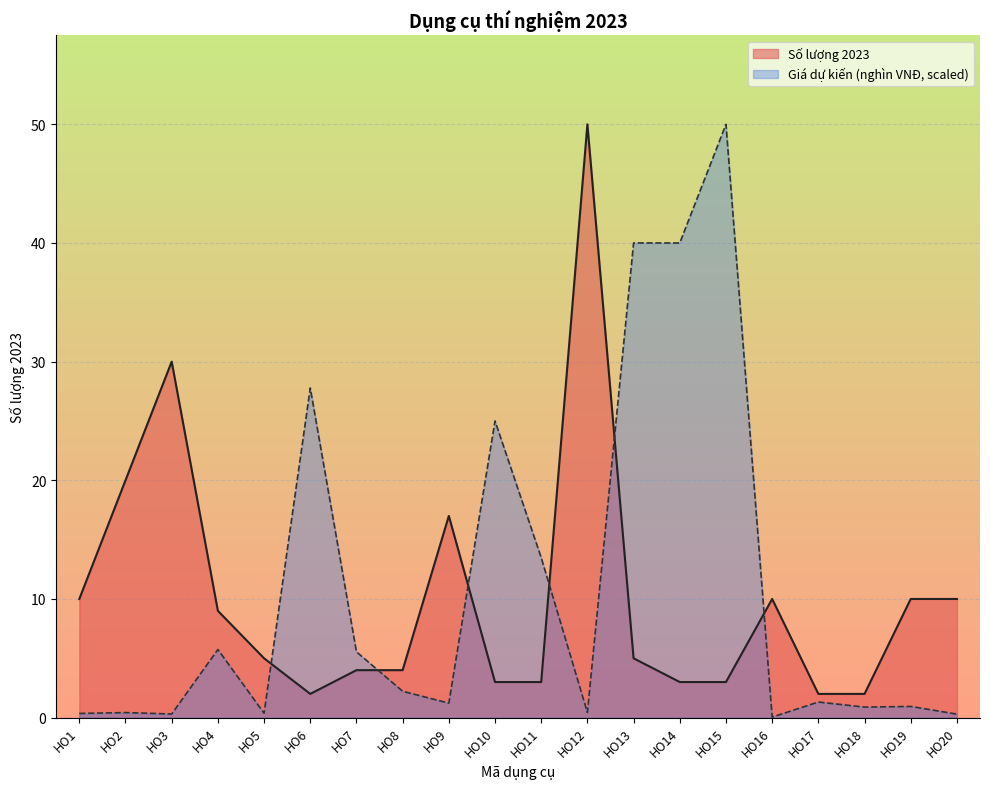

At which label does Số lượng 2023 reach its minimum?

HO6